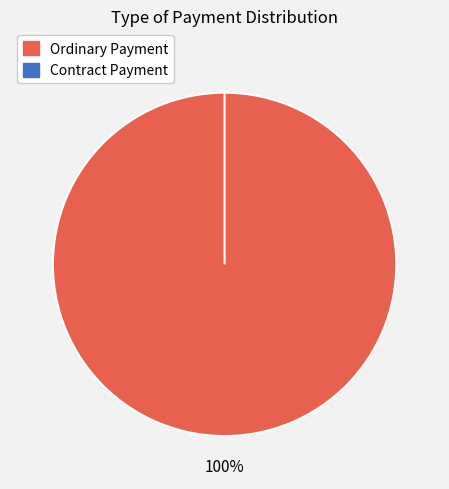

To the nearest percent, what is the difference between the Ordinary Payment and Contract Payment slice percentages?

100%